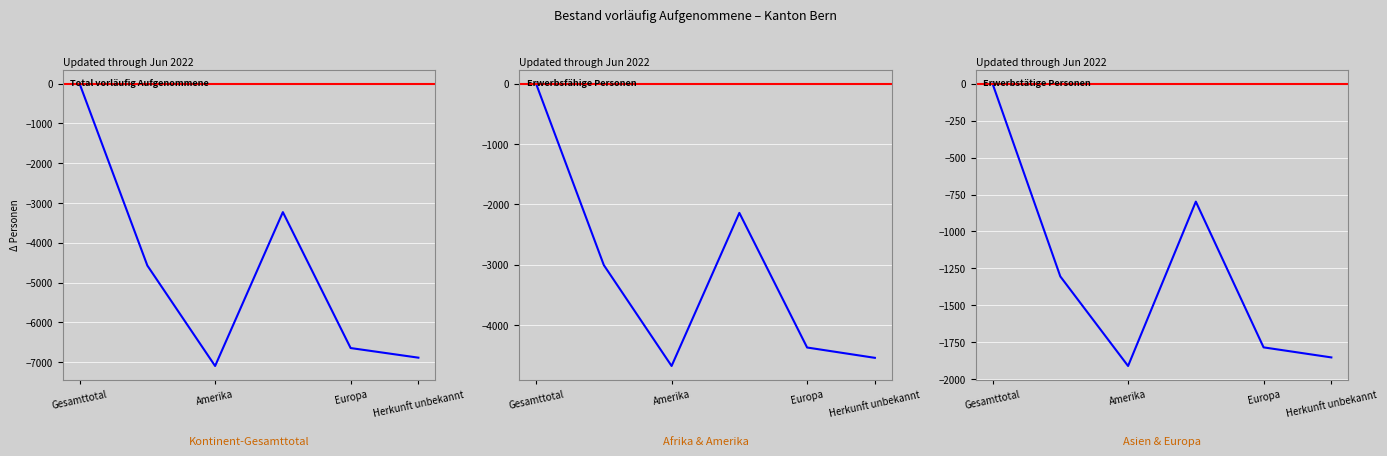

Which series has the largest range (max minus min)?

Total vorläufig Aufgenommene